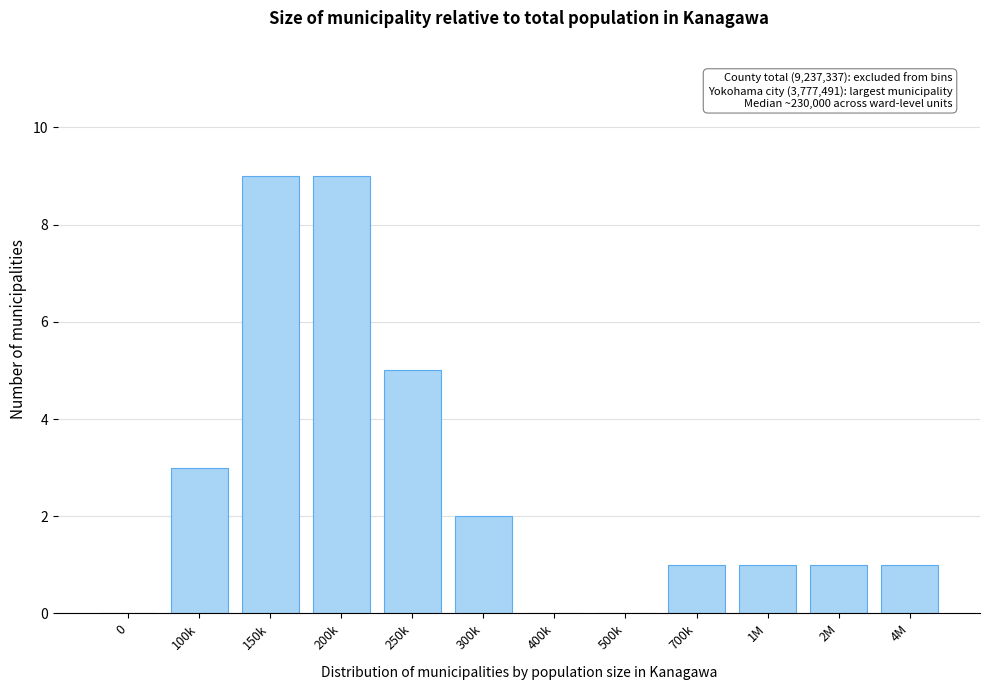

Reading right to left, extract all data points from this chart.

4M=1	2M=1	1M=1	700k=1	500k=0	400k=0	300k=2	250k=5	200k=9	150k=9	100k=3	0=0